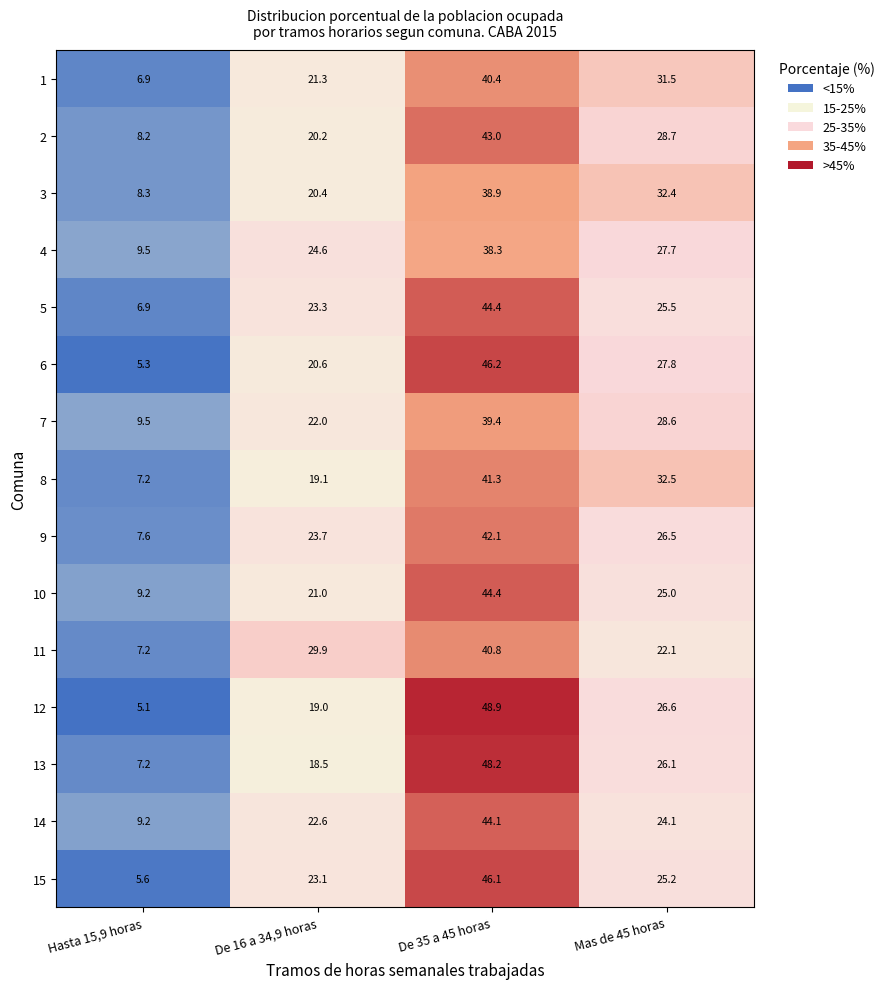

What value does the 4 series have at De 35 a 45 horas?

38.3